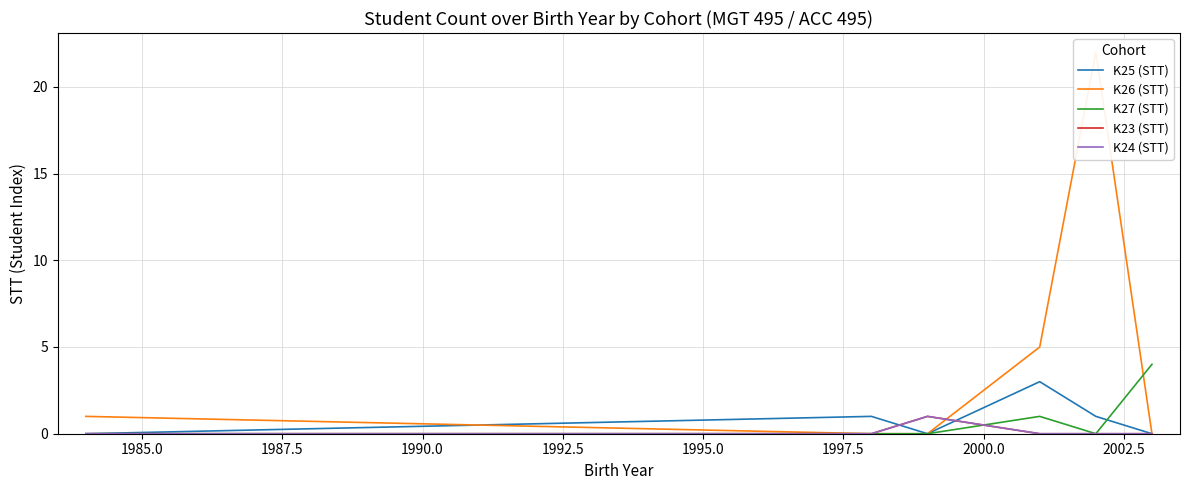

What is the maximum value shown in the chart?

22